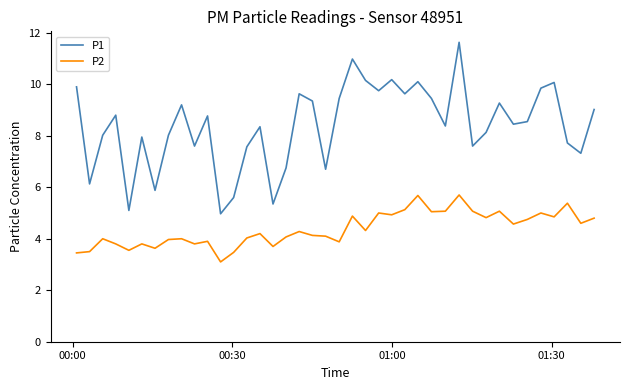

True or false: P2 and P1 intersect in this chart.

False